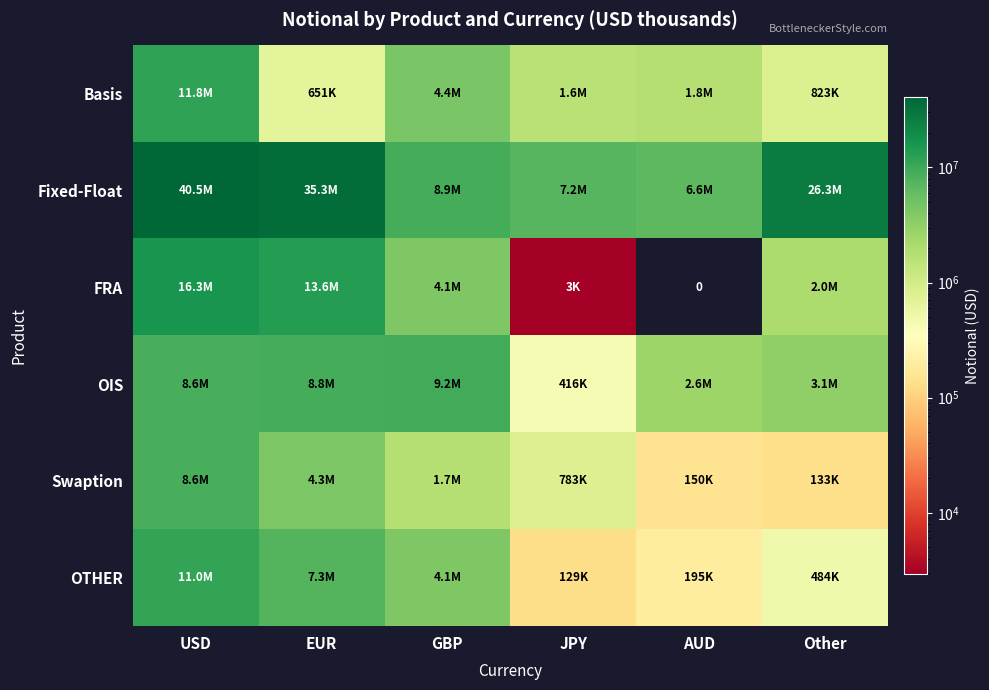

Which series changed the most between AUD and Other?

Fixed-Float